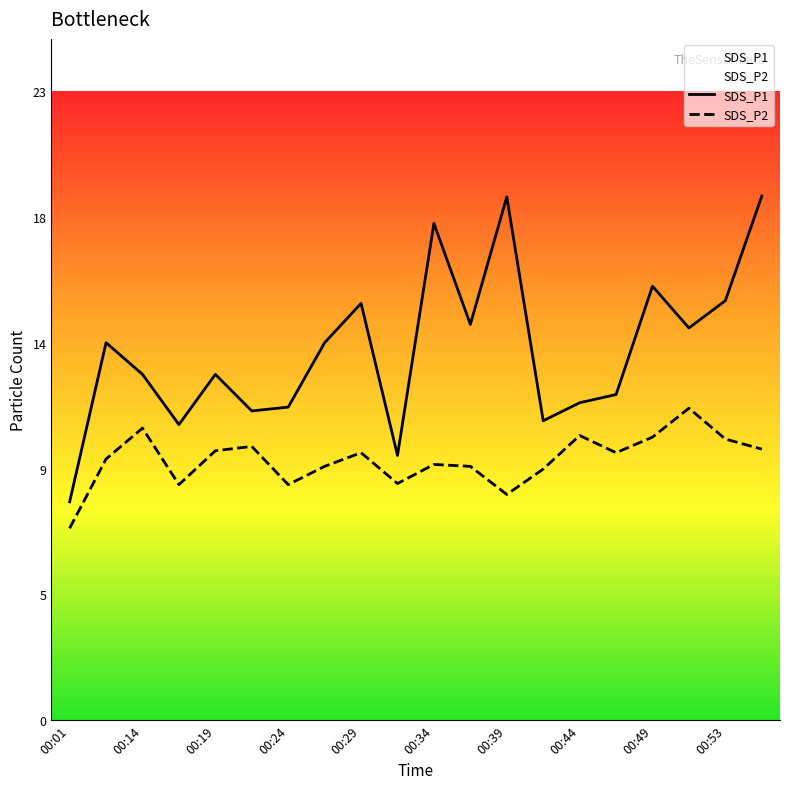

At 00:24, list the series in order from smallest to largest.

SDS_P2, SDS_P1